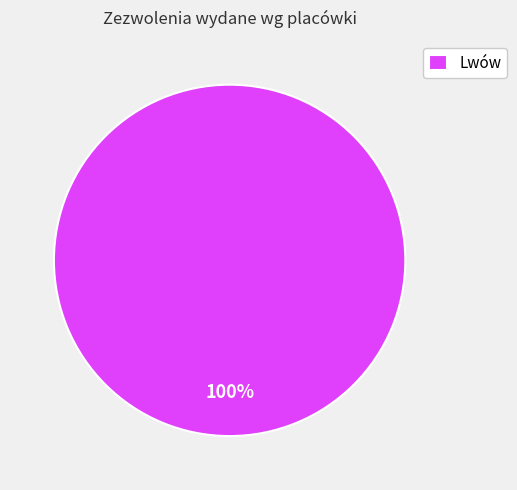

Which slice represents more than half of the pie?

Lwów